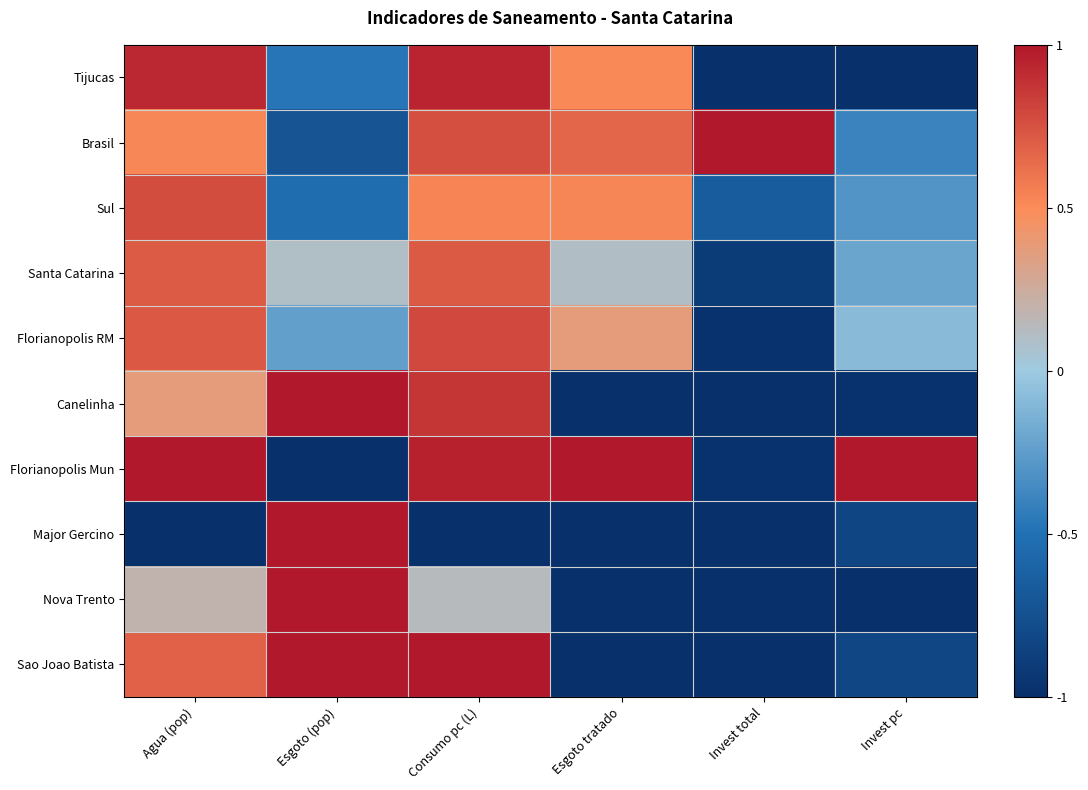

At which category is the sum across all series the highest?

Consumo pc (L)